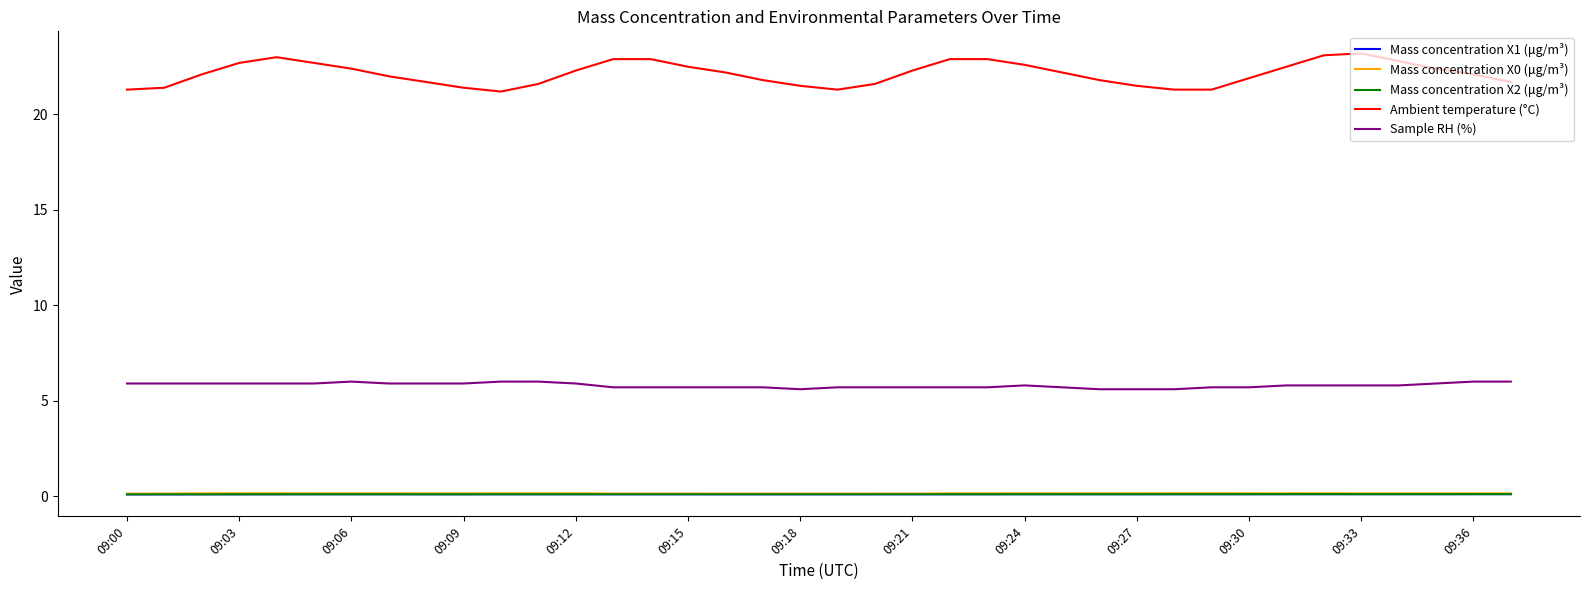

Which series has the widest spread of values?

Ambient temperature (°C)